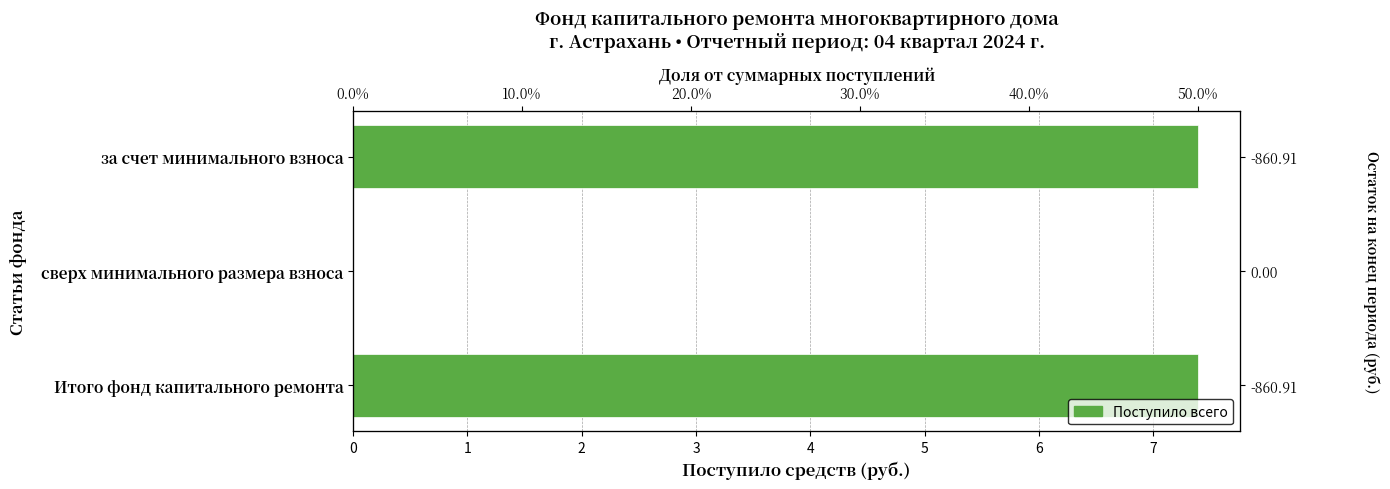

Count the number of data series in this chart.

1